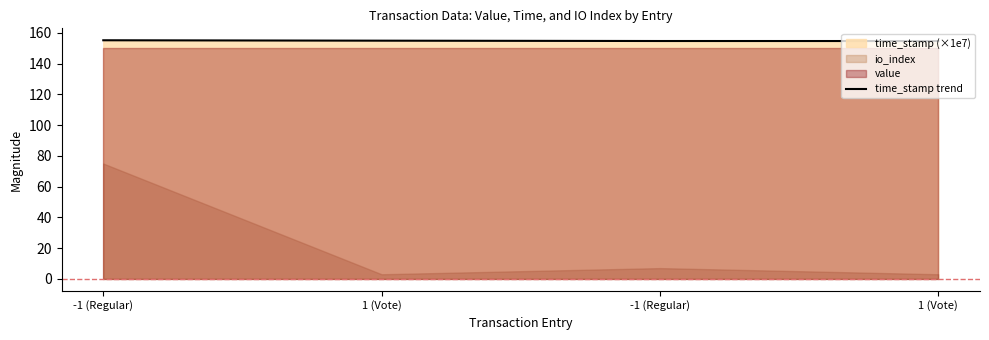

Reading left to right, transcribe all the data shown in this chart.

155.1	154.9	154.7	154.6